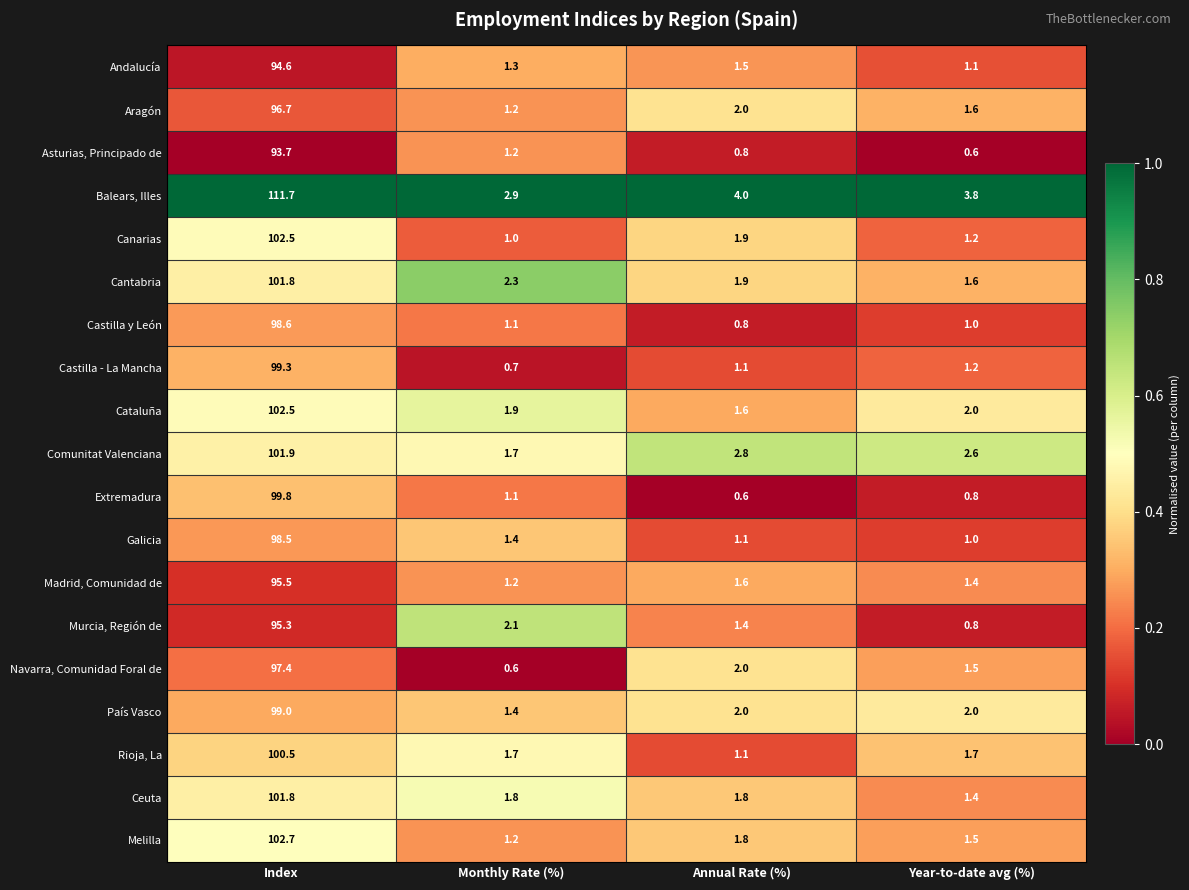

List the labels in order of Melilla value, smallest first.

Monthly Rate (%), Year-to-date avg (%), Annual Rate (%), Index